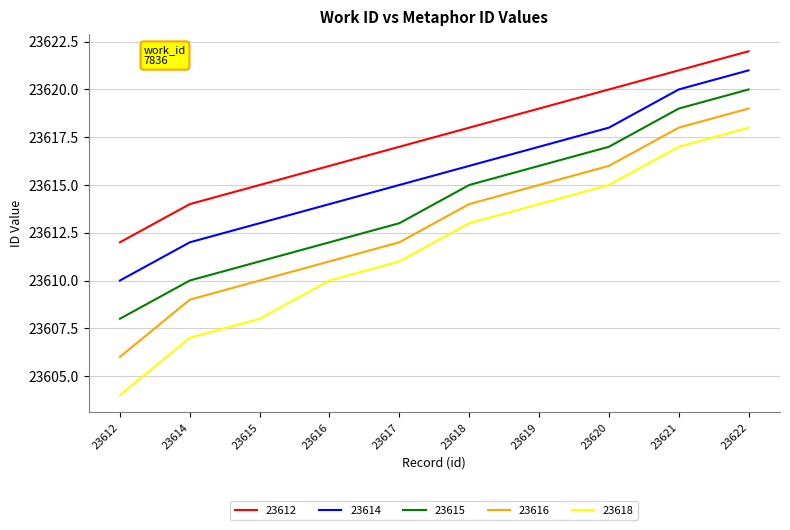

What is the difference between the highest and lowest values at 23619?

5